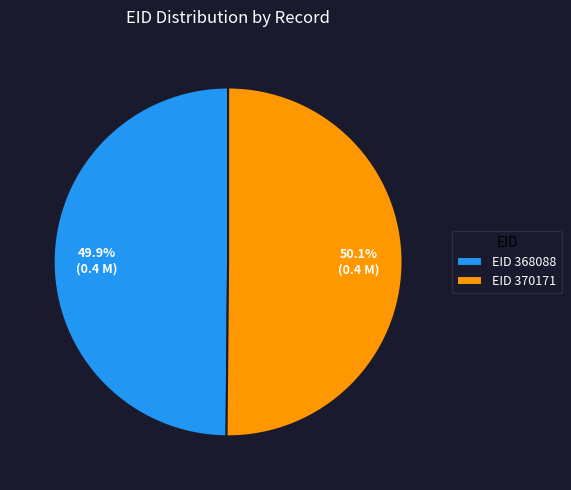

Count the number of slices in the pie.

2